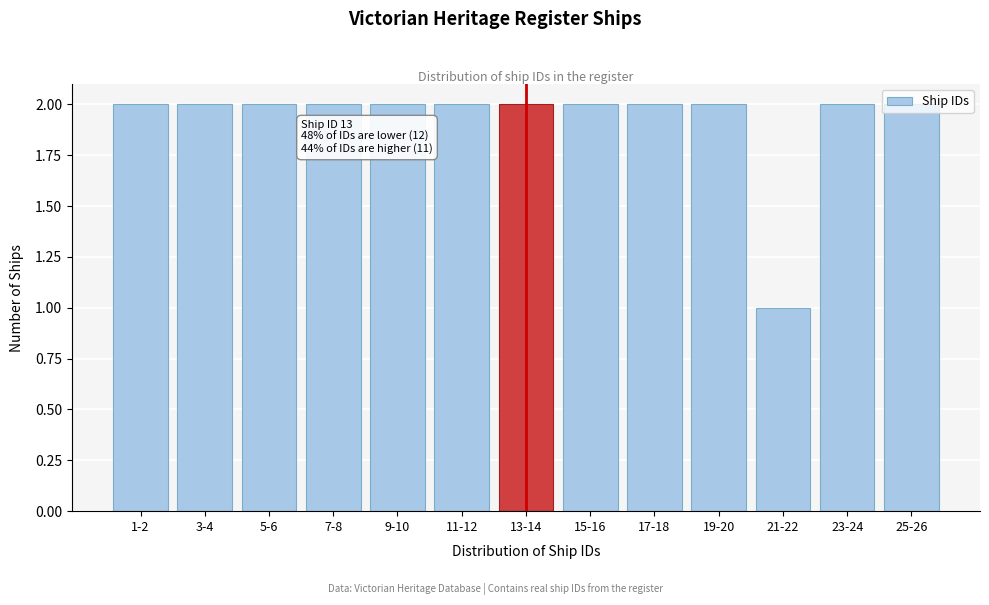

What is the value of the 8th bar from the left?

2